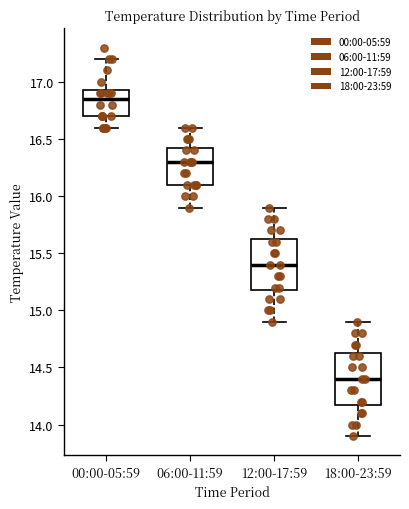

Reading left to right, transcribe this box plot: for each box, give where its median line is, the range the box spans, and where its two whiskers end, as read against the y-axis. The values are not printed on the chart, so give them approximately, as read against the axis.

00:00-05:59: median 16.85, box 16.70 to 16.95, whiskers 16.60 to 17.20
06:00-11:59: median 16.30, box 16.10 to 16.45, whiskers 15.90 to 16.60
12:00-17:59: median 15.40, box 15.20 to 15.65, whiskers 14.90 to 15.90
18:00-23:59: median 14.40, box 14.20 to 14.65, whiskers 13.90 to 14.90